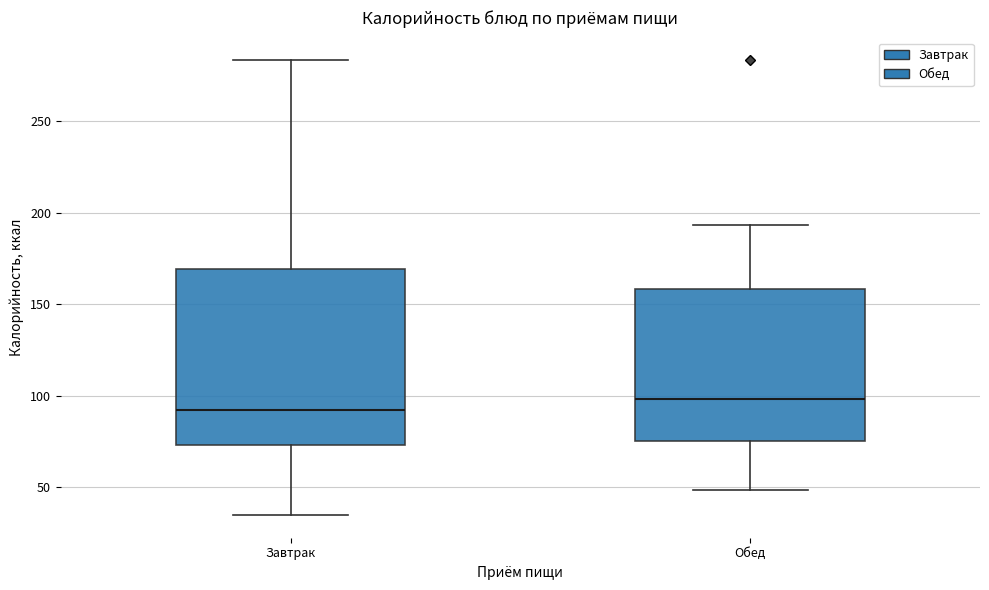

Reading left to right, transcribe this box plot: for each box, give where its median line is, the range the box spans, and where its two whiskers end, as read against the y-axis. The values are not printed on the chart, so give them approximately, as read against the axis.

Завтрак: median 90, box 75 to 170, whiskers 35 to 285
Обед: median 100, box 75 to 160, whiskers 50 to 195